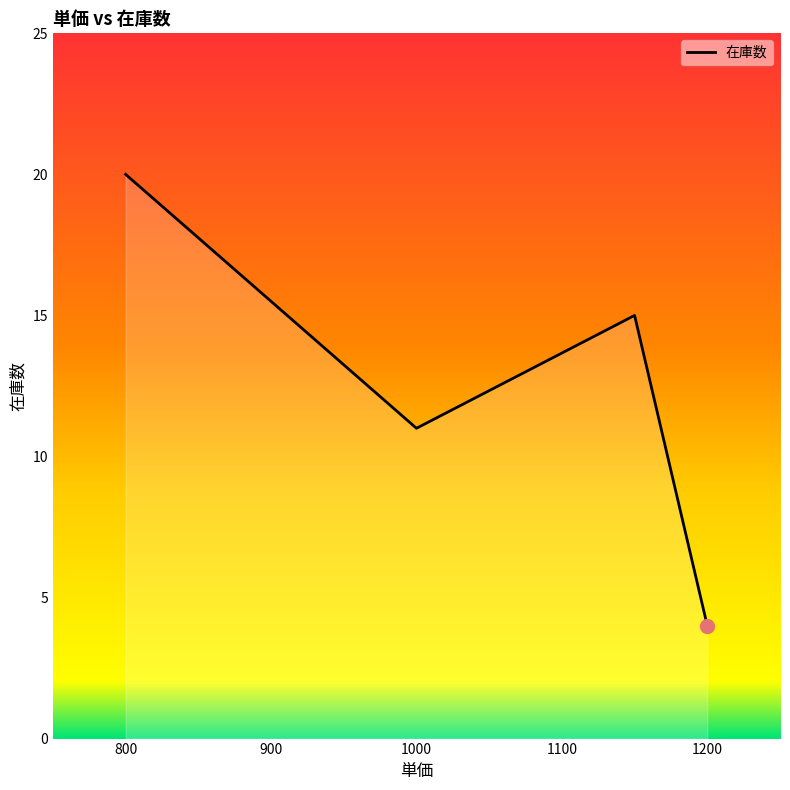

What is the maximum value shown in the chart?

20